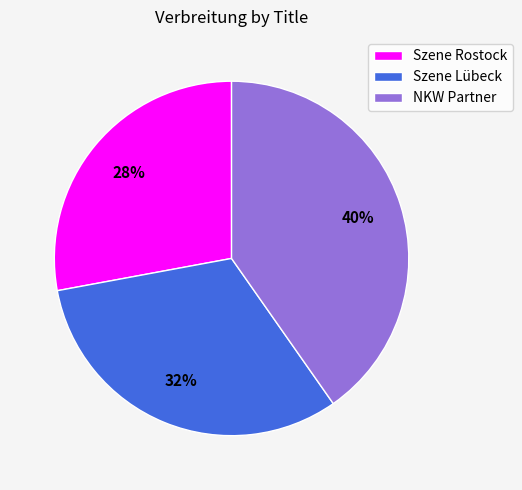

To the nearest percent, what percentage of the pie is NKW Partner?

40%